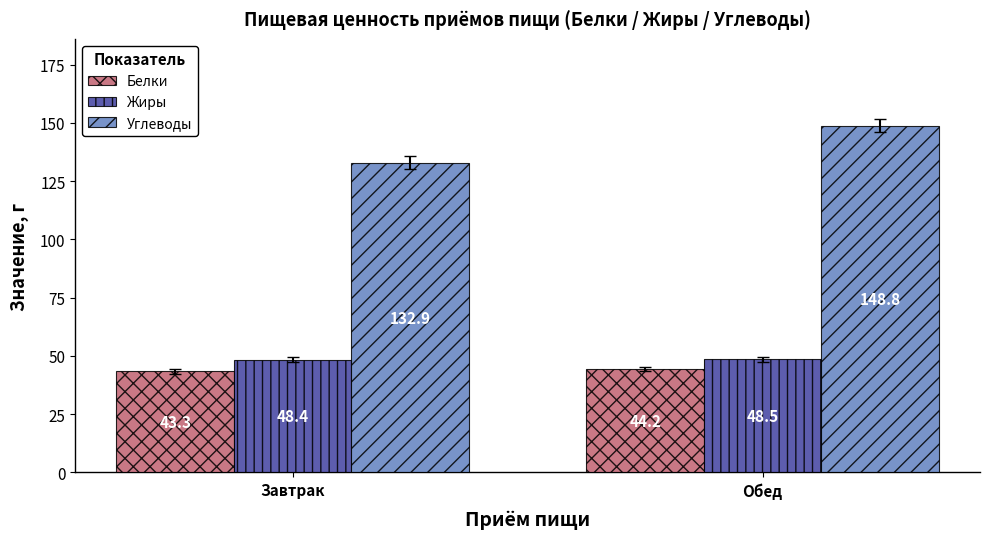

Count the Жиры values in the range 48 to 49.

2